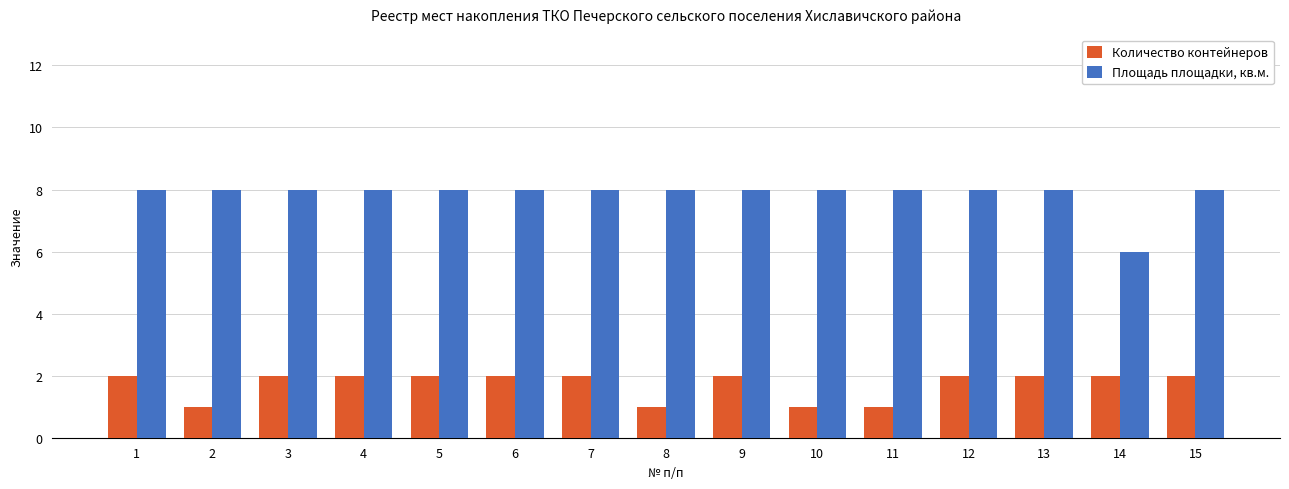

The value of Количество контейнеров at 12 is 2. True or false?

True